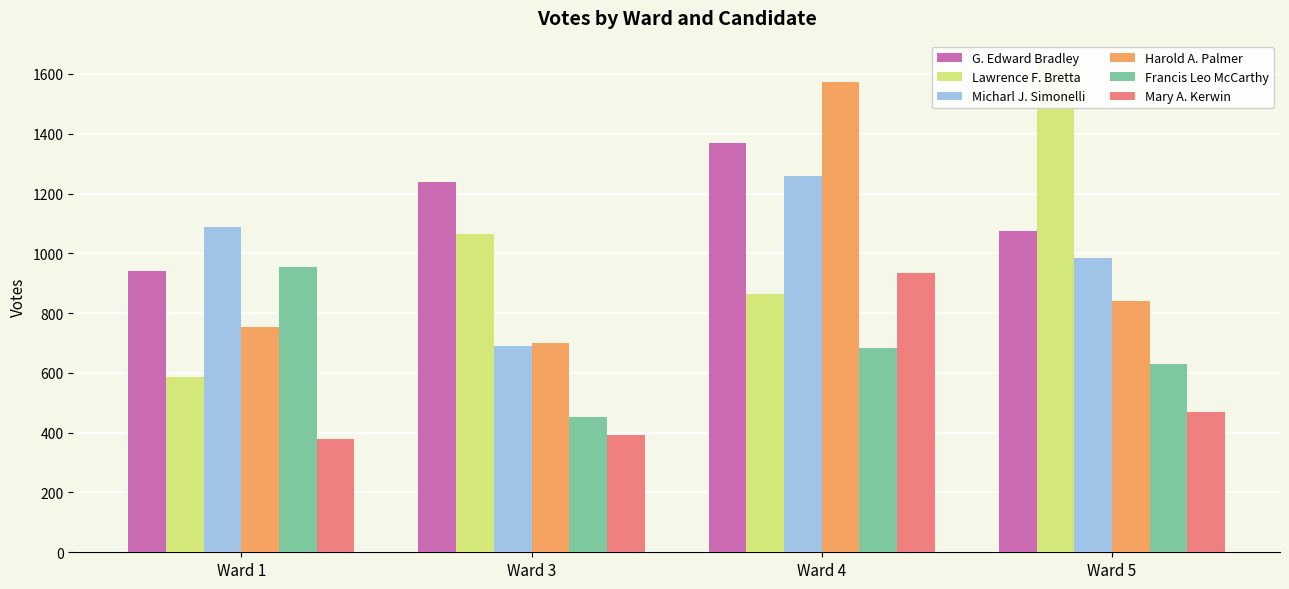

What is the sum of the Lawrence F. Bretta values at Ward 4 and Ward 1?

1448